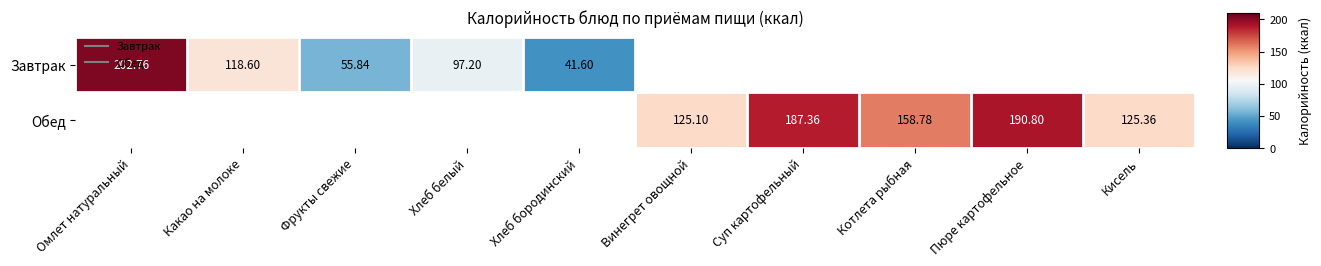

What is the difference between the maximum and minimum values in the Завтрак series?

161.2